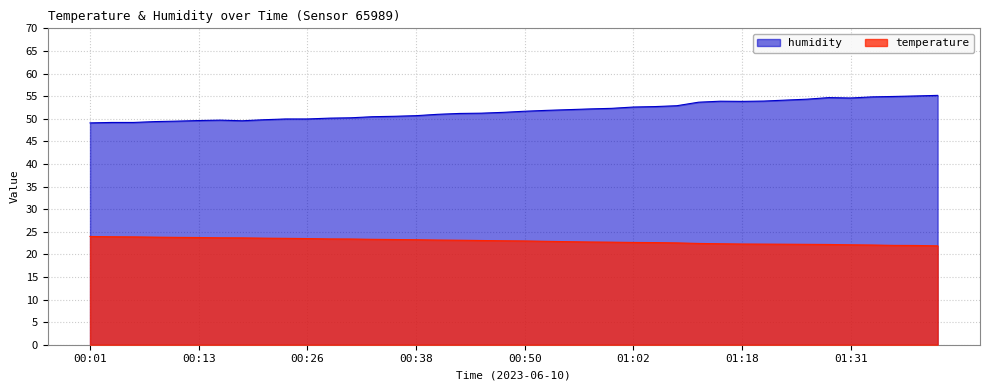

What is the difference between the maximum and minimum values in the temperature series?

2.1